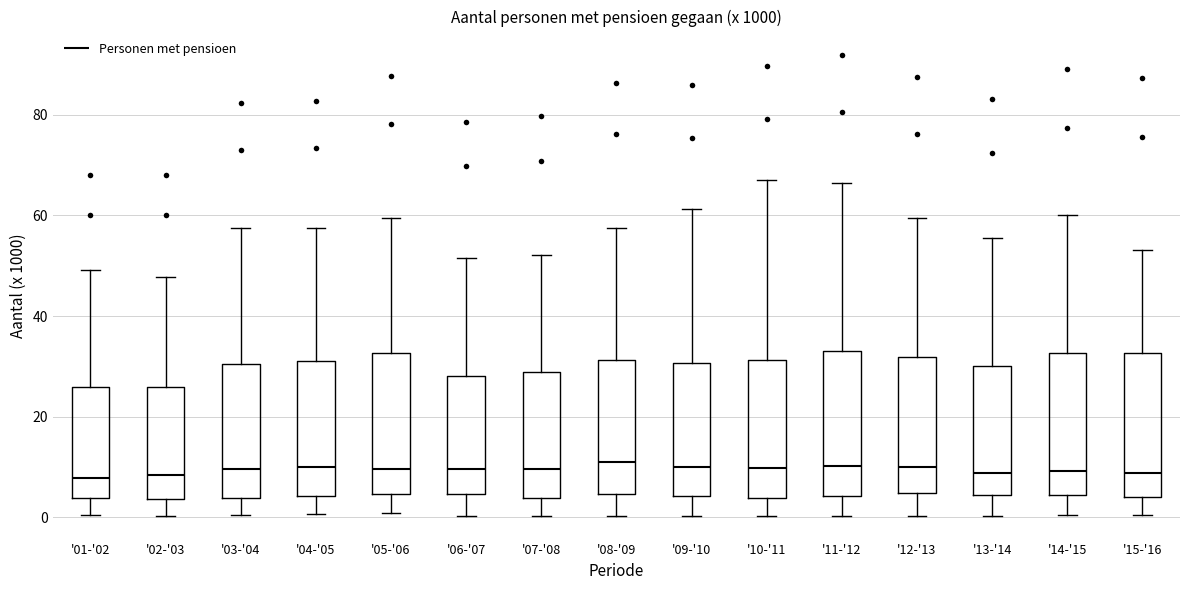

Reading left to right, read every box against the y-axis: the position of its median line, the range the box covers, and the ends of its whiskers. The values are not printed on the chart, so give them approximately, as read against the axis.

'01-'02: median 8, box 4 to 26, whiskers 0 to 50
'02-'03: median 8, box 4 to 26, whiskers 0 to 48
'03-'04: median 10, box 4 to 30, whiskers 0 to 58
'04-'05: median 10, box 4 to 32, whiskers 0 to 58
'05-'06: median 10, box 4 to 32, whiskers 0 to 60
'06-'07: median 10, box 4 to 28, whiskers 0 to 52
'07-'08: median 10, box 4 to 28, whiskers 0 to 52
'08-'09: median 10, box 4 to 32, whiskers 0 to 58
'09-'10: median 10, box 4 to 30, whiskers 0 to 62
'10-'11: median 10, box 4 to 32, whiskers 0 to 68
'11-'12: median 10, box 4 to 34, whiskers 0 to 66
'12-'13: median 10, box 4 to 32, whiskers 0 to 60
'13-'14: median 8, box 4 to 30, whiskers 0 to 56
'14-'15: median 10, box 4 to 32, whiskers 0 to 60
'15-'16: median 8, box 4 to 32, whiskers 0 to 54